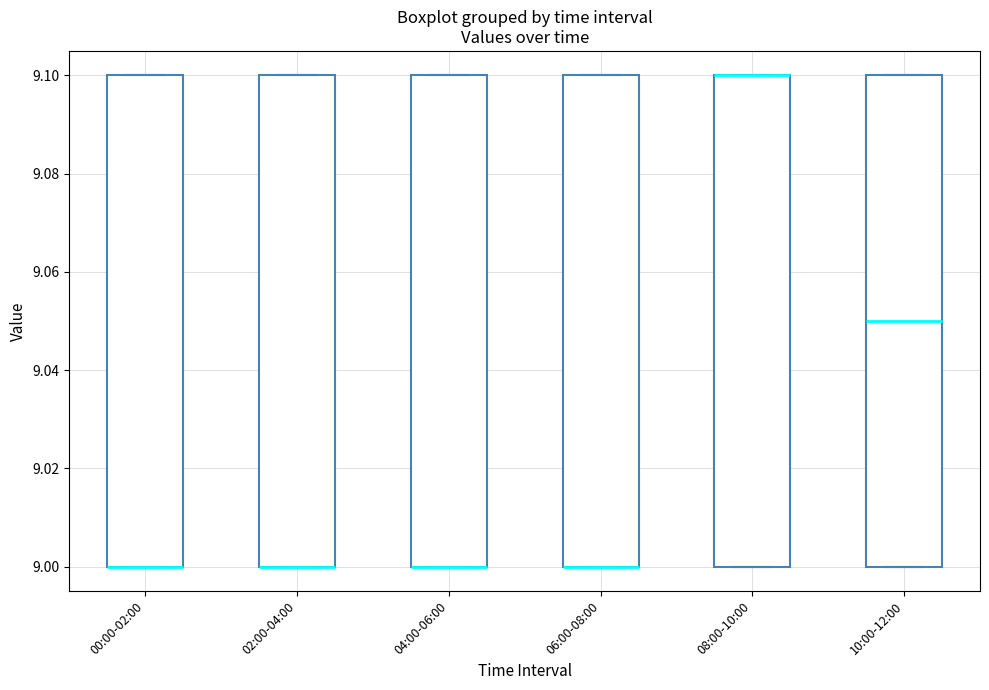

Reading left to right, read every box against the y-axis: the position of its median line, the range the box covers, and the ends of its whiskers. The values are not printed on the chart, so give them approximately, as read against the axis.

00:00-02:00: median 9.00 (drawn on the box's lower edge), box 9.00 to 9.10, whiskers 9.00 to 9.10
02:00-04:00: median 9.00 (drawn on the box's lower edge), box 9.00 to 9.10, whiskers 9.00 to 9.10
04:00-06:00: median 9.00 (drawn on the box's lower edge), box 9.00 to 9.10, whiskers 9.00 to 9.10
06:00-08:00: median 9.00 (drawn on the box's lower edge), box 9.00 to 9.10, whiskers 9.00 to 9.10
08:00-10:00: median 9.10 (drawn on the box's upper edge), box 9.00 to 9.10, whiskers 9.00 to 9.10
10:00-12:00: median 9.05, box 9.00 to 9.10, whiskers 9.00 to 9.10